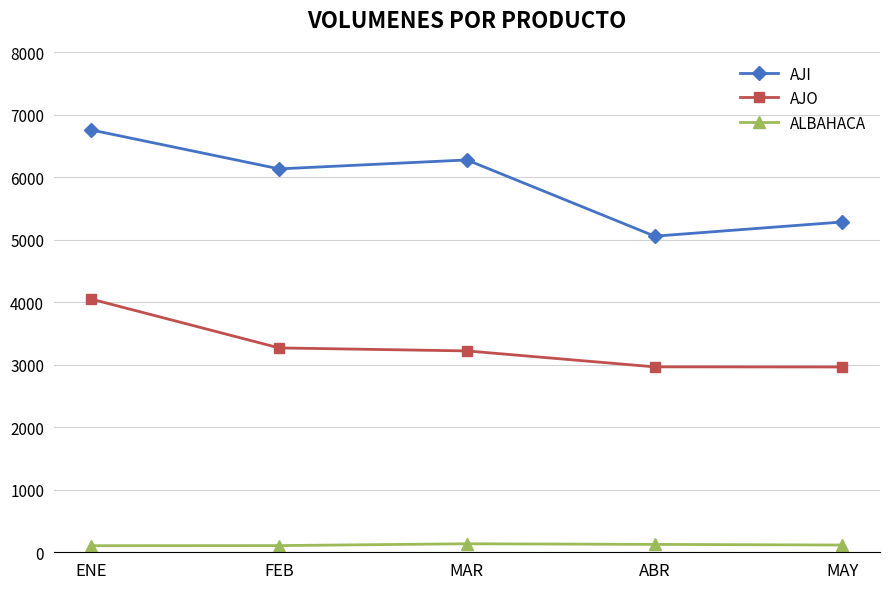

What is the difference between the highest and lowest values at FEB?

6024